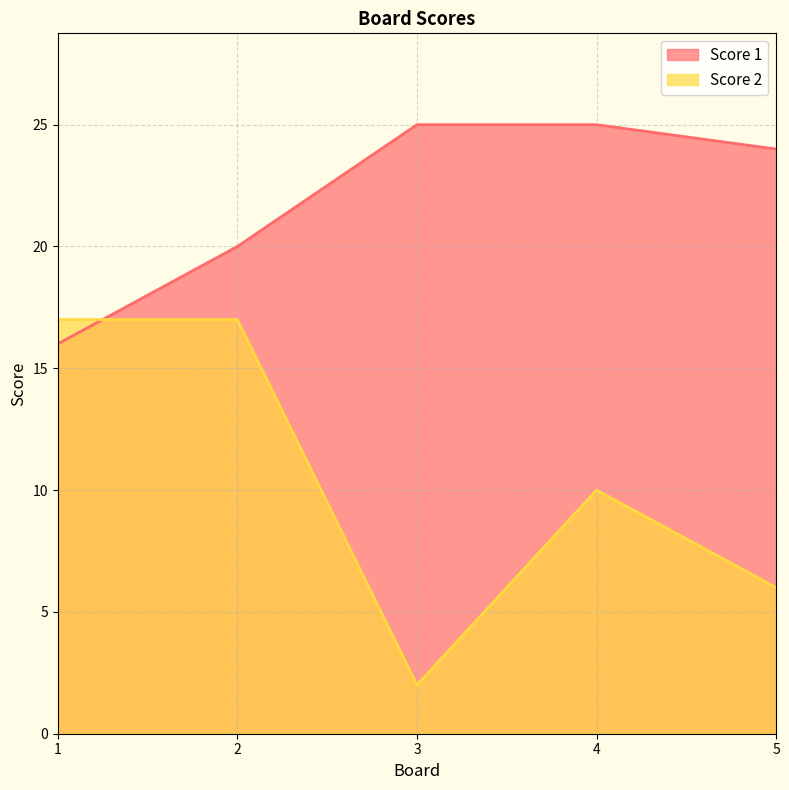

Between which two adjacent categories do Score 1 and Score 2 first intersect?

1 and 2